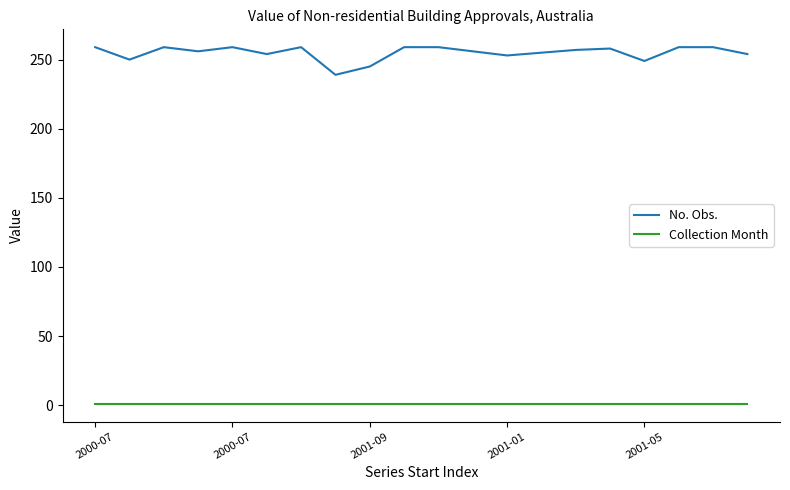

Which series has the largest total across all categories?

No. Obs.